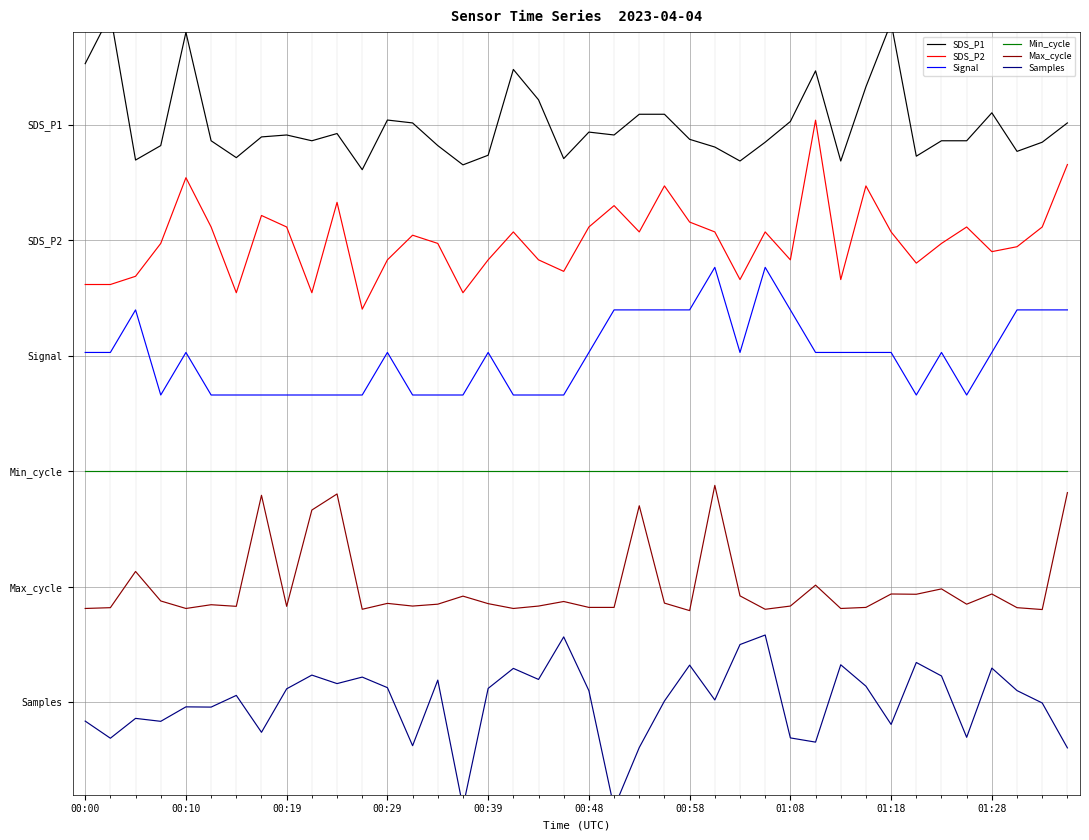

Which series has the largest range (max minus min)?

SDS_P2